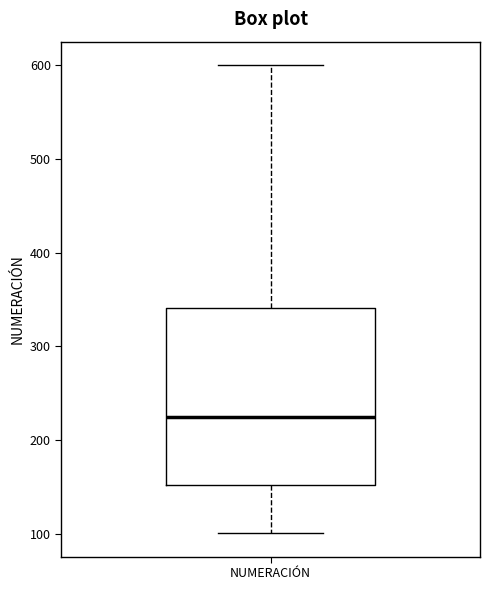

Where does the median line of the box for NUMERACIÓN sit on the y-axis? The values are not printed on the chart, so give them approximately, as read against the axis.

230